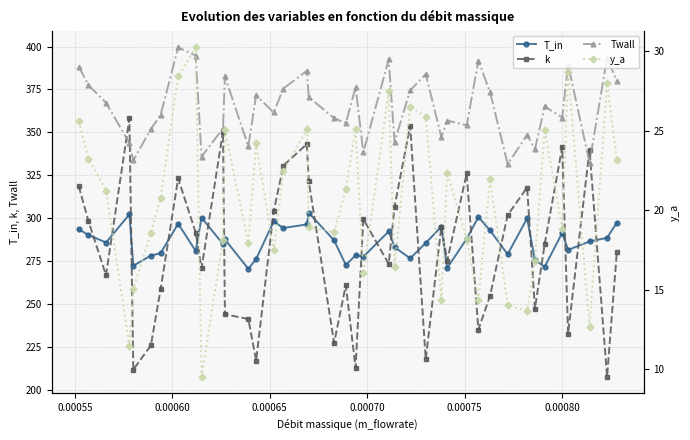

What is the highest value of the k series?

358.1